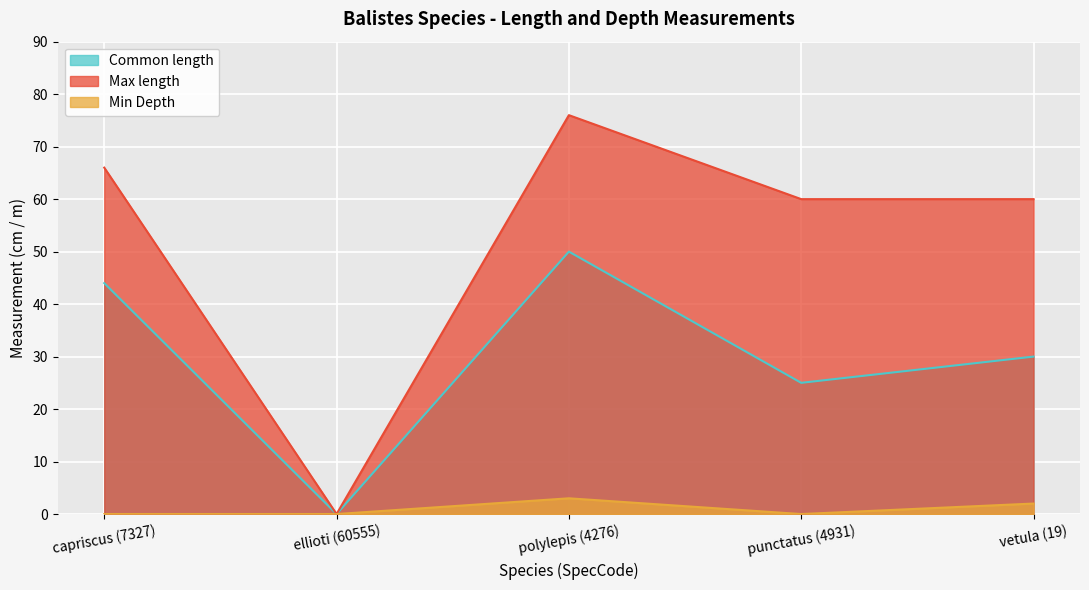

Which series changed the most between capriscus (7327) and vetula (19)?

Common length